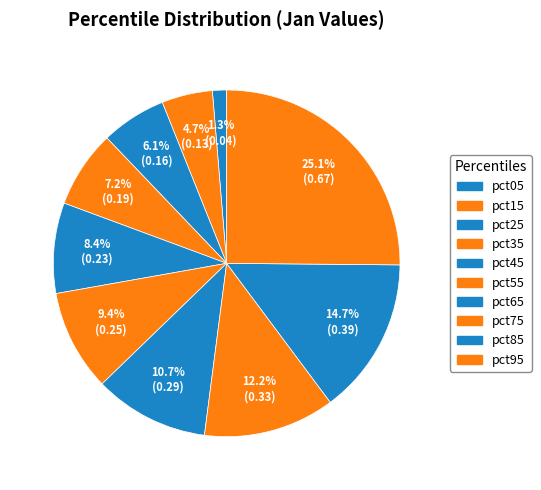

How many segments does this pie chart have?

10